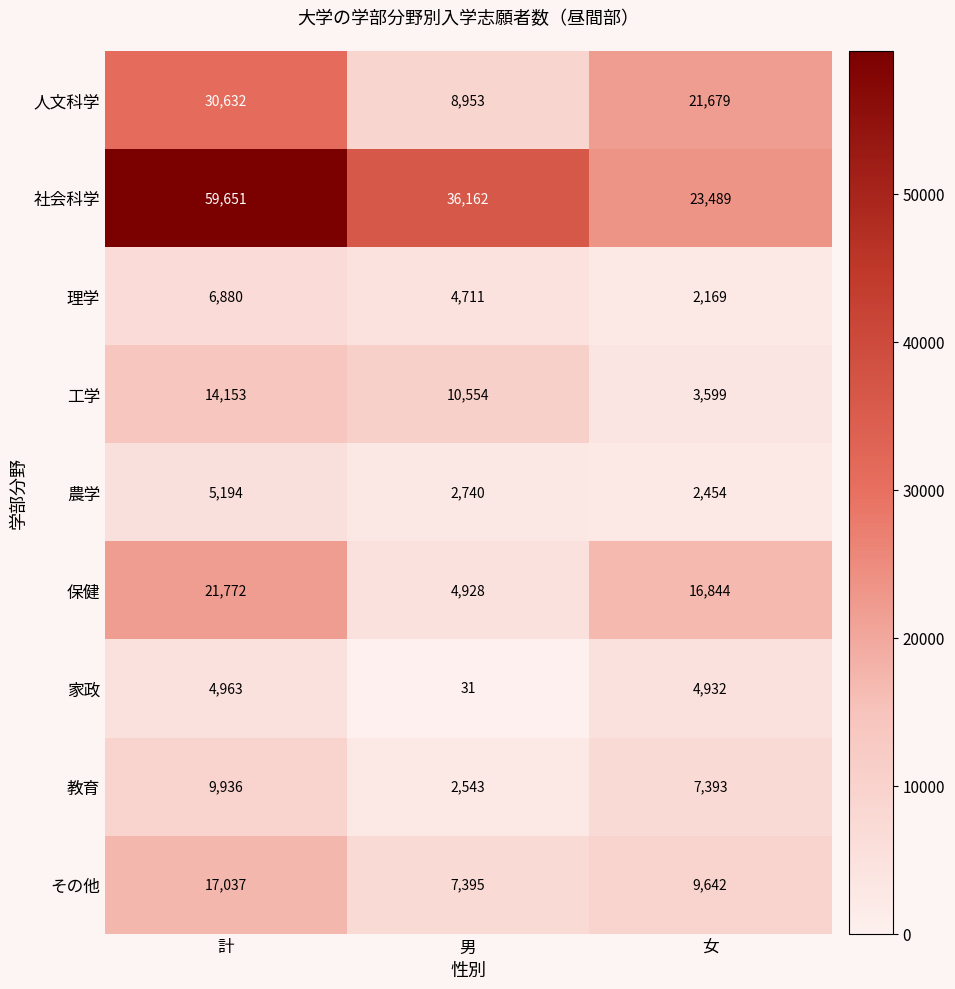

What is the lowest value of the その他 series?

7395